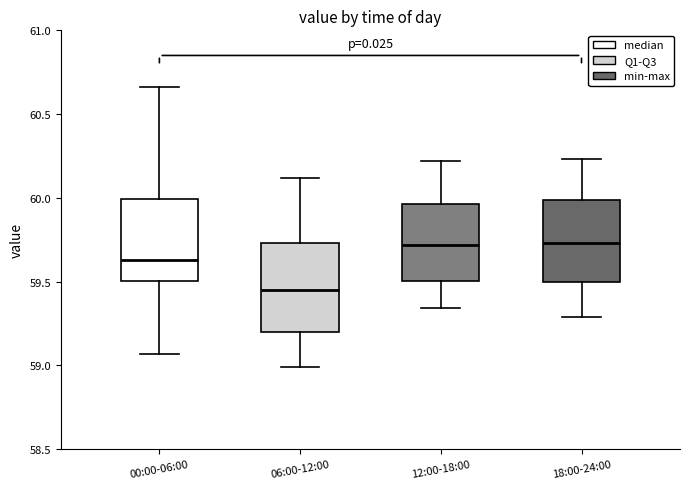

Which box has the lowest median line?

06:00-12:00